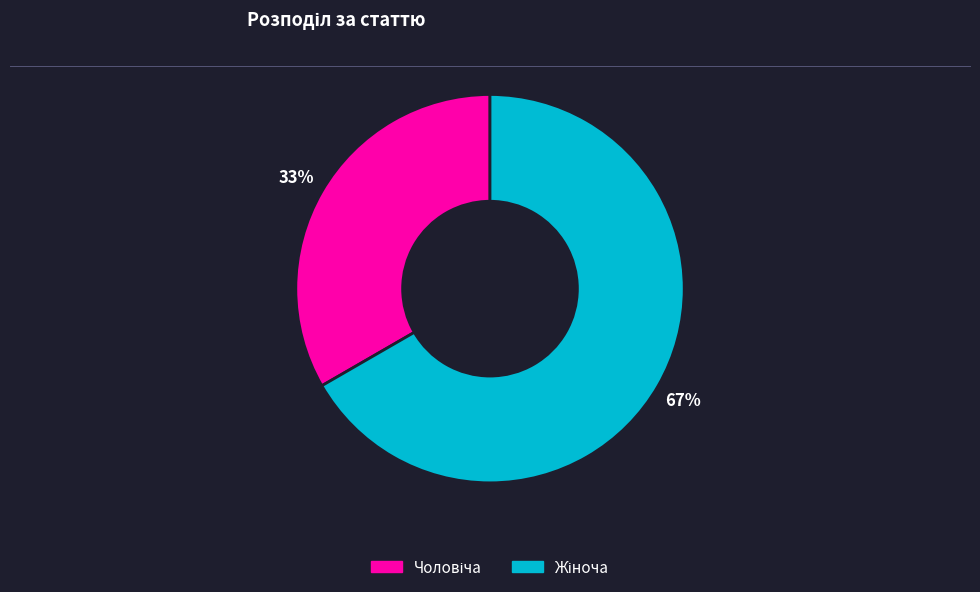

Is there any slice that represents more than half of the pie?

Yes